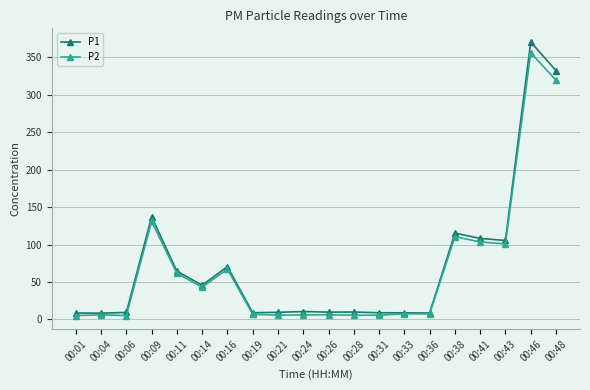

What is the difference between the maximum and second lowest values in the P1 series?

362.1